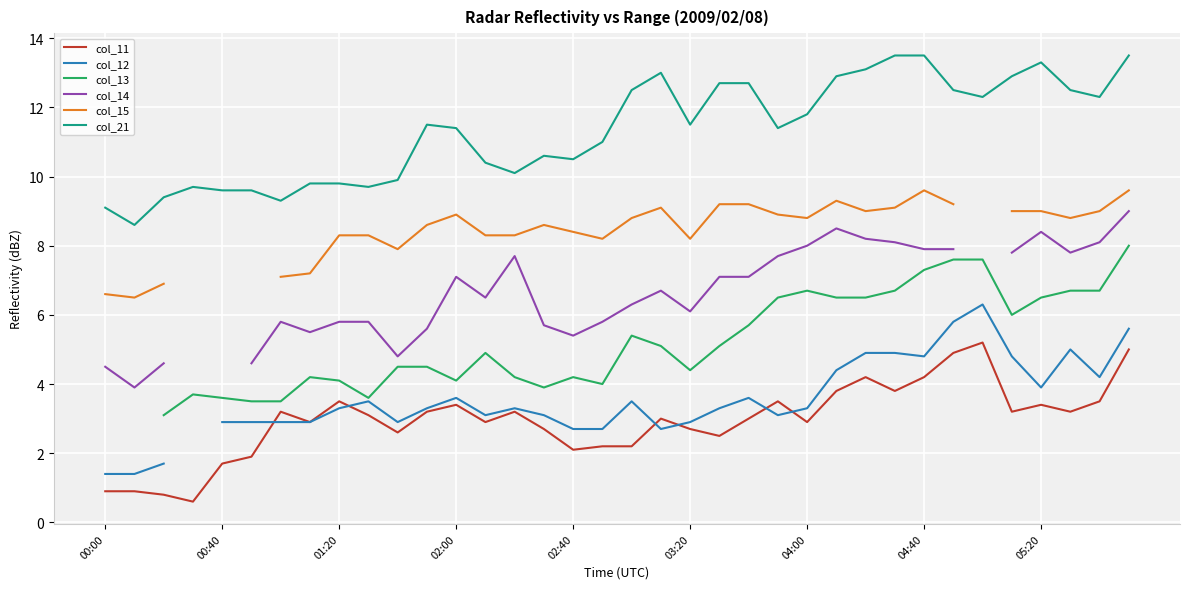

In col_14, how many points are lower than both neighbors (excluding endpoints)?

7